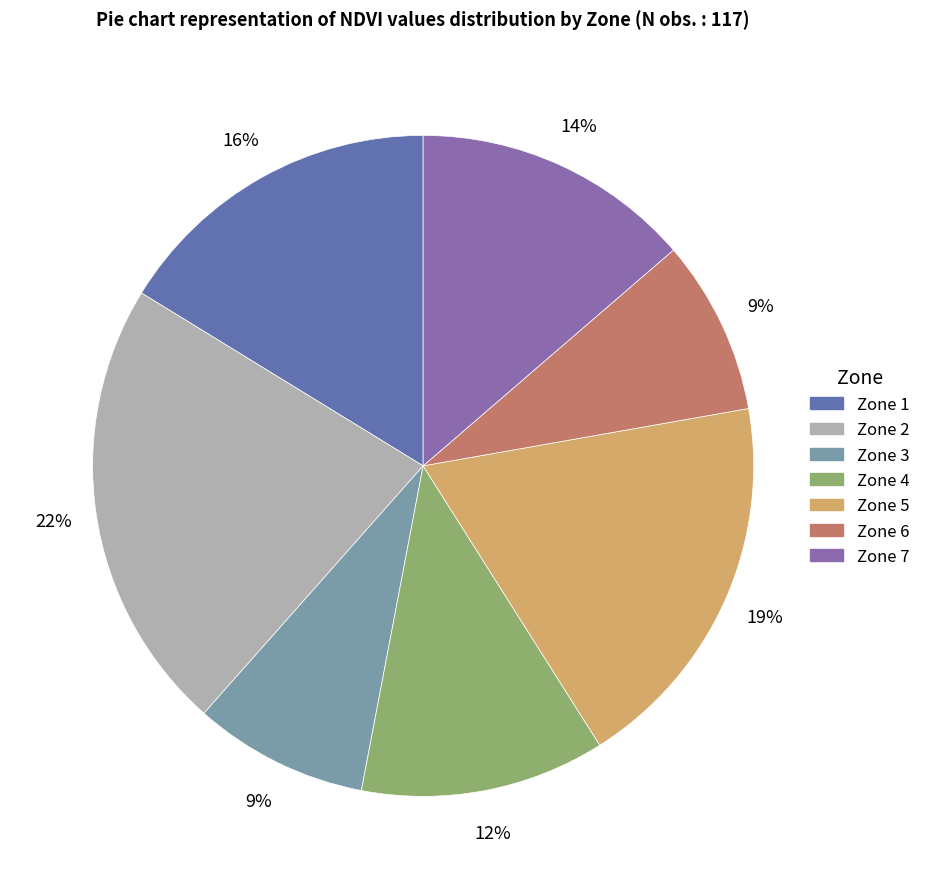

To the nearest percent, what is the difference between the Zone 5 and Zone 2 slice percentages?

3%